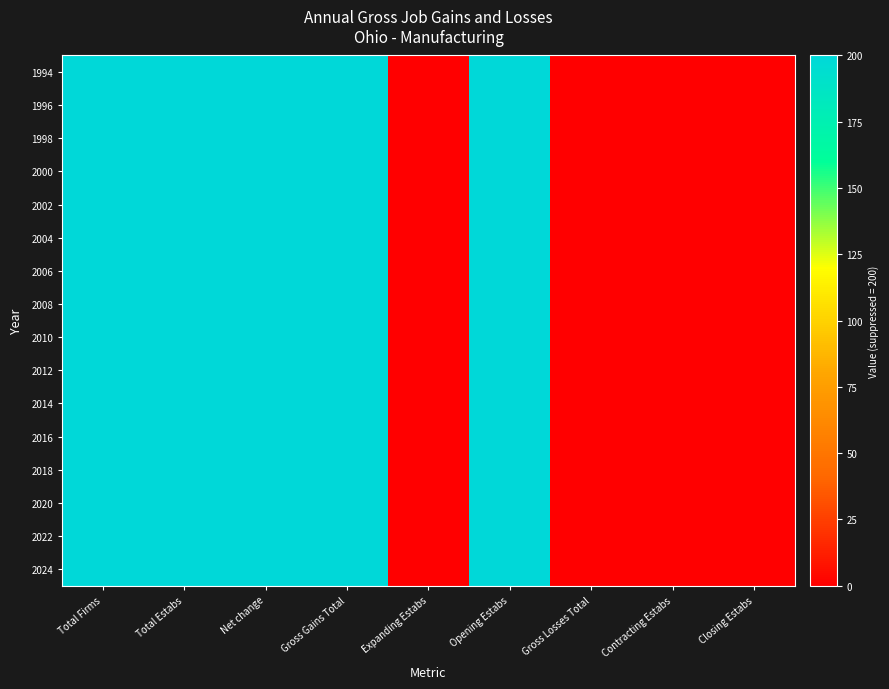

Which category has the highest value across all series?

Total Firms